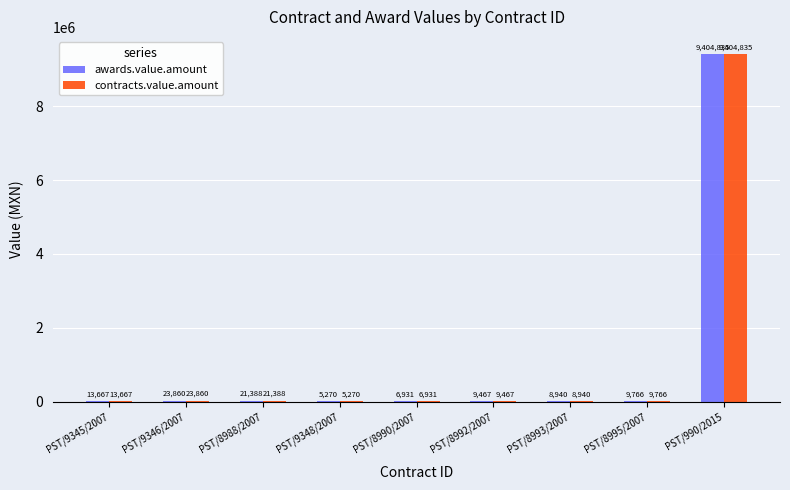

The value of contracts.value.amount at PST/9348/2007 is 5270.0. True or false?

True